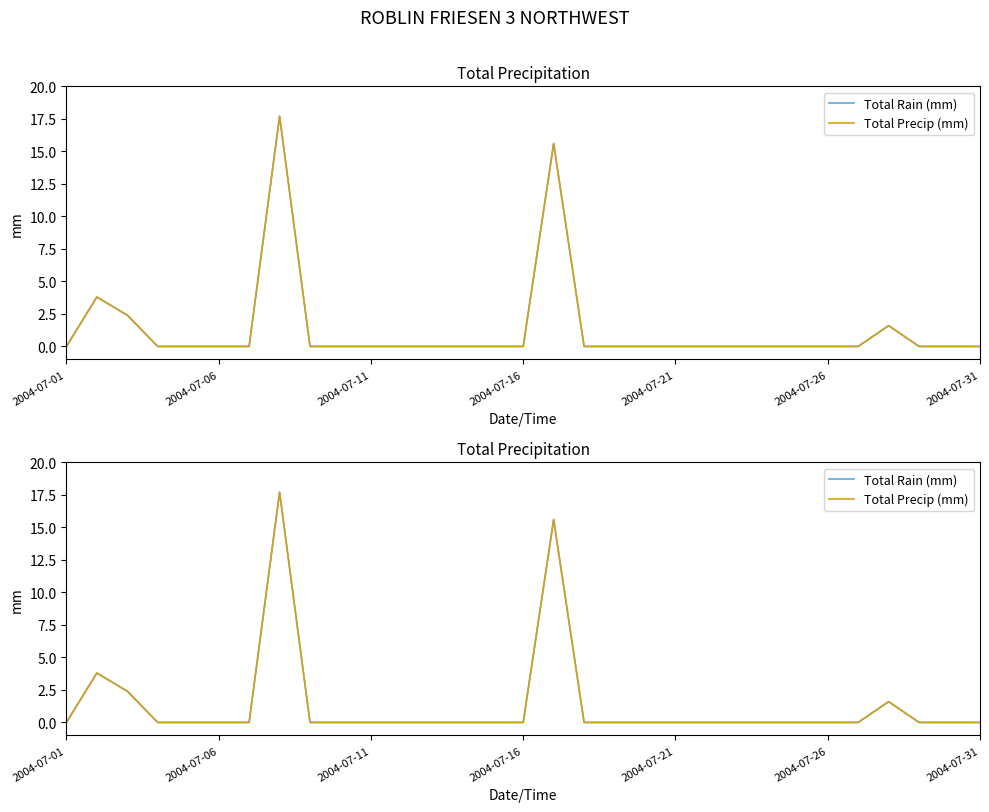

What is the value of the Total Rain (mm) point at the 3rd from the left?

2.4